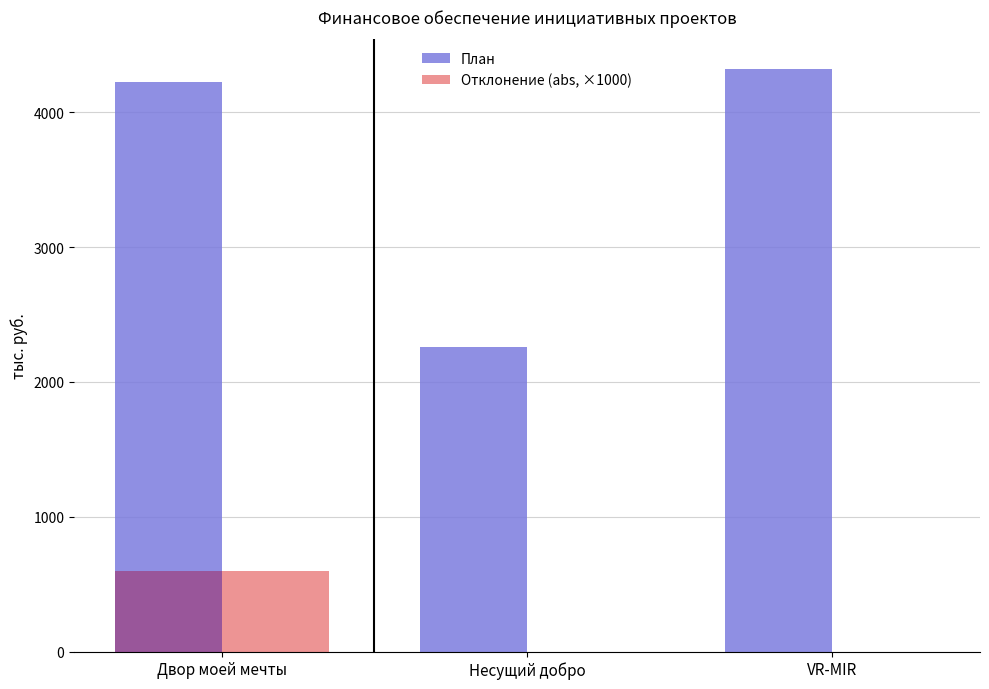

Are the bars horizontal?

No